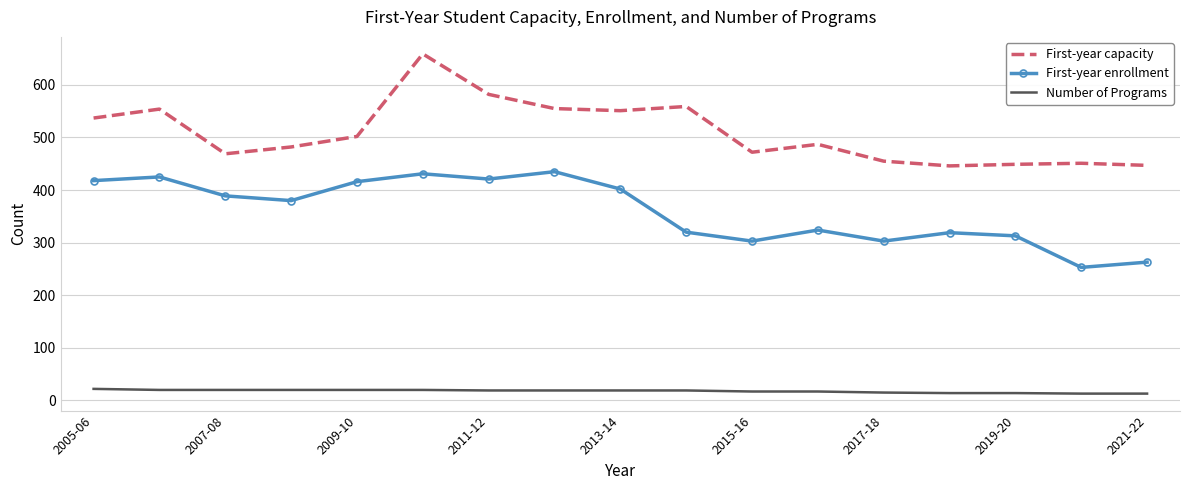

True or false: Number of Programs and First-year capacity intersect in this chart.

False